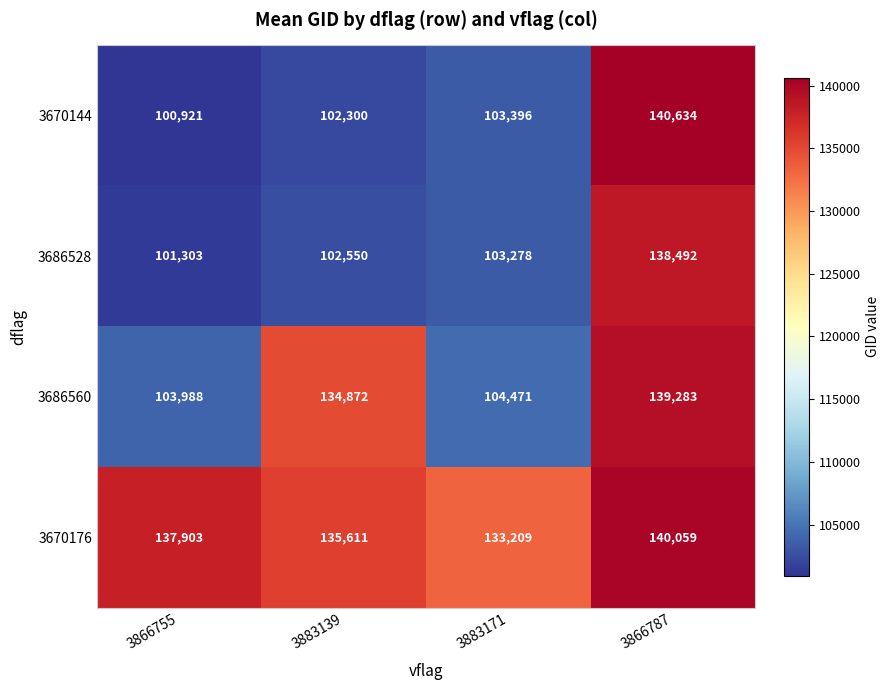

What is the greatest value displayed?

140634